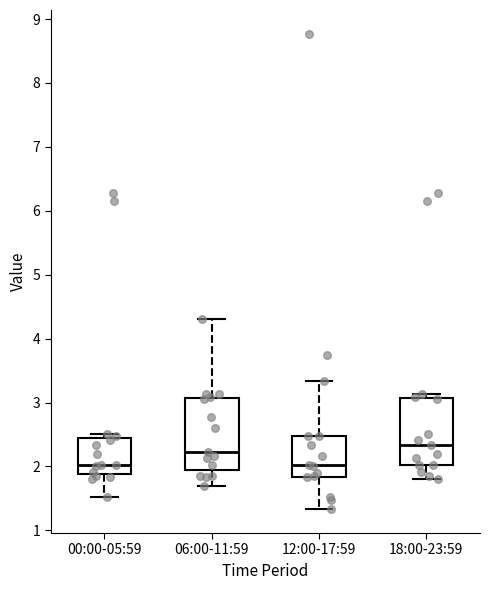

Where is the upper edge of the box for 18:00-23:59 on the y-axis? The values are not printed on the chart, so give them approximately, as read against the axis.

3.1